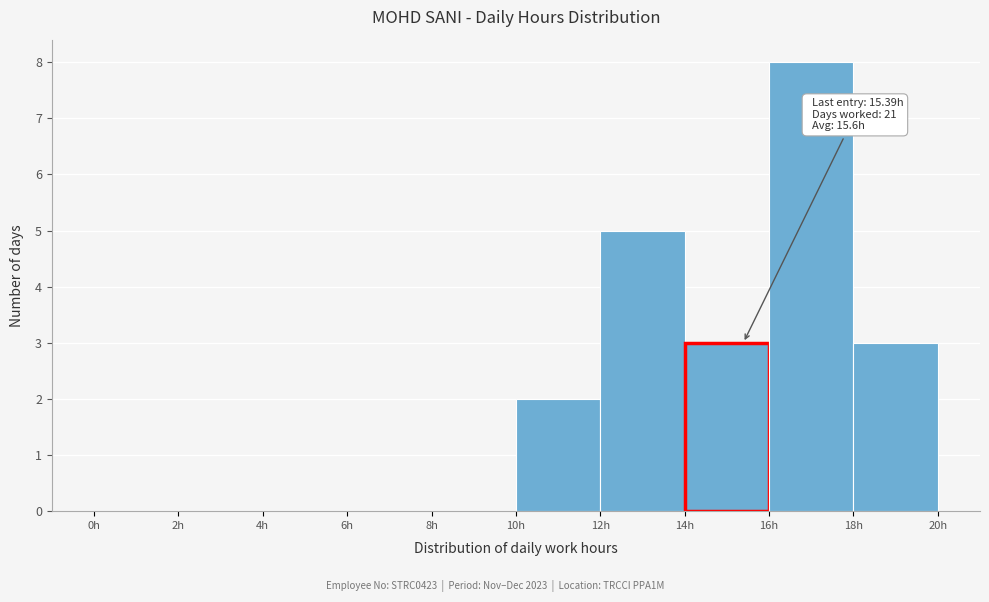

Over which range of the x-axis is the bar tallest?

16 to 18